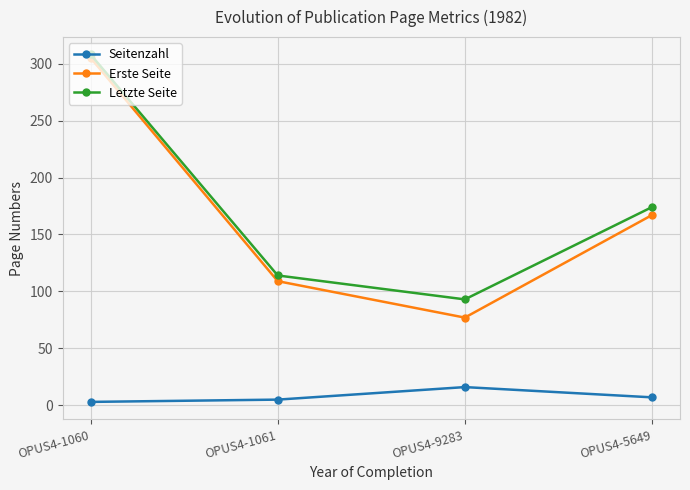

Is it true that Erste Seite equals 254 at OPUS4-5649?

False